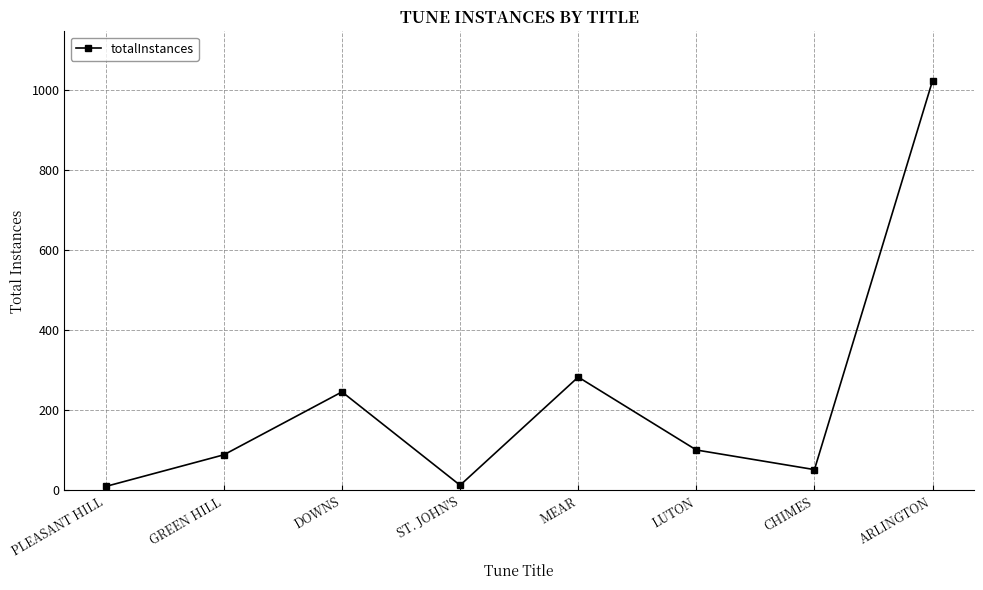

Where is the first local maximum?

DOWNS